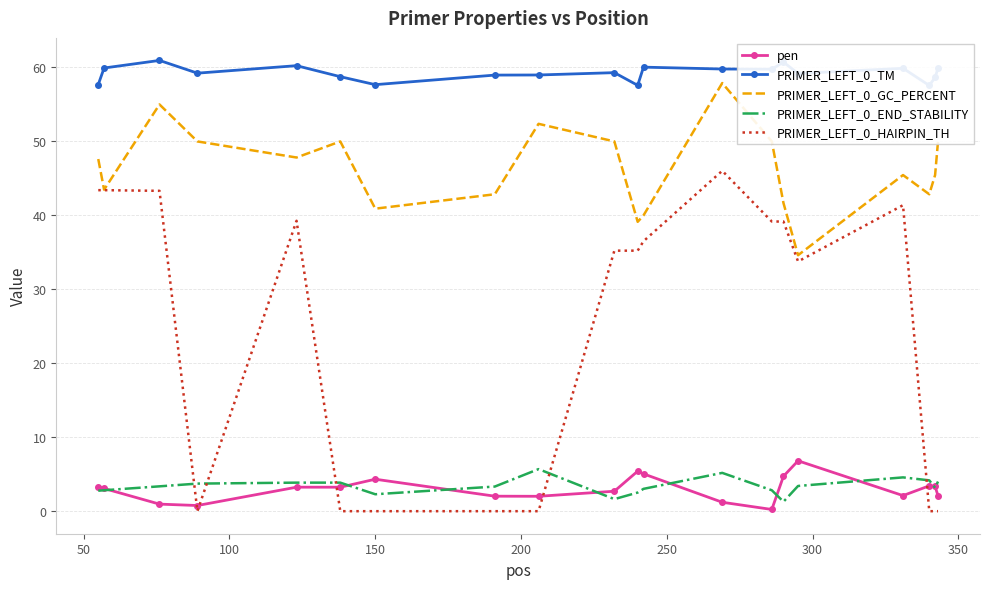

True or false: PRIMER_LEFT_0_HAIRPIN_TH and pen cross at least once.

True